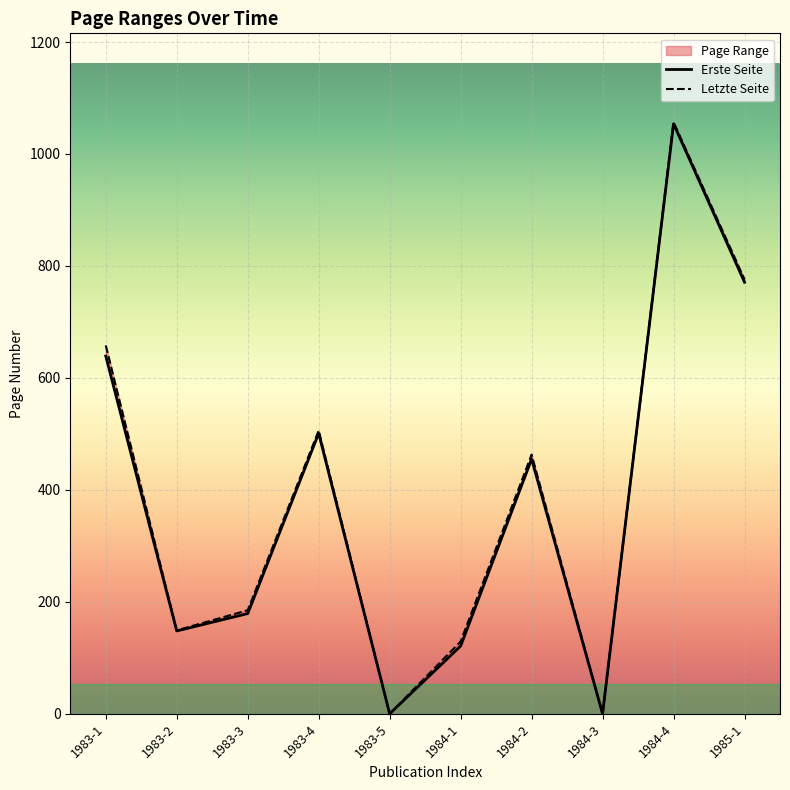

At which category does Erste Seite reach its first local valley?

1983-2